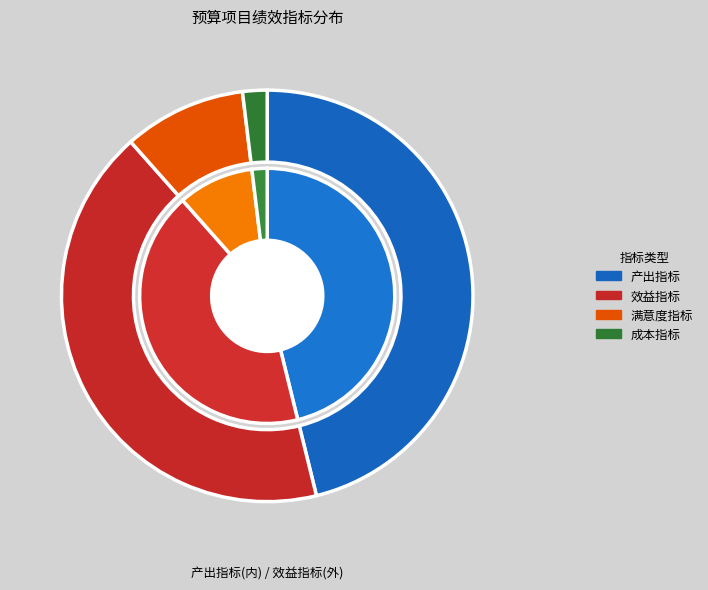

Is there any slice that represents more than half of the pie?

Yes